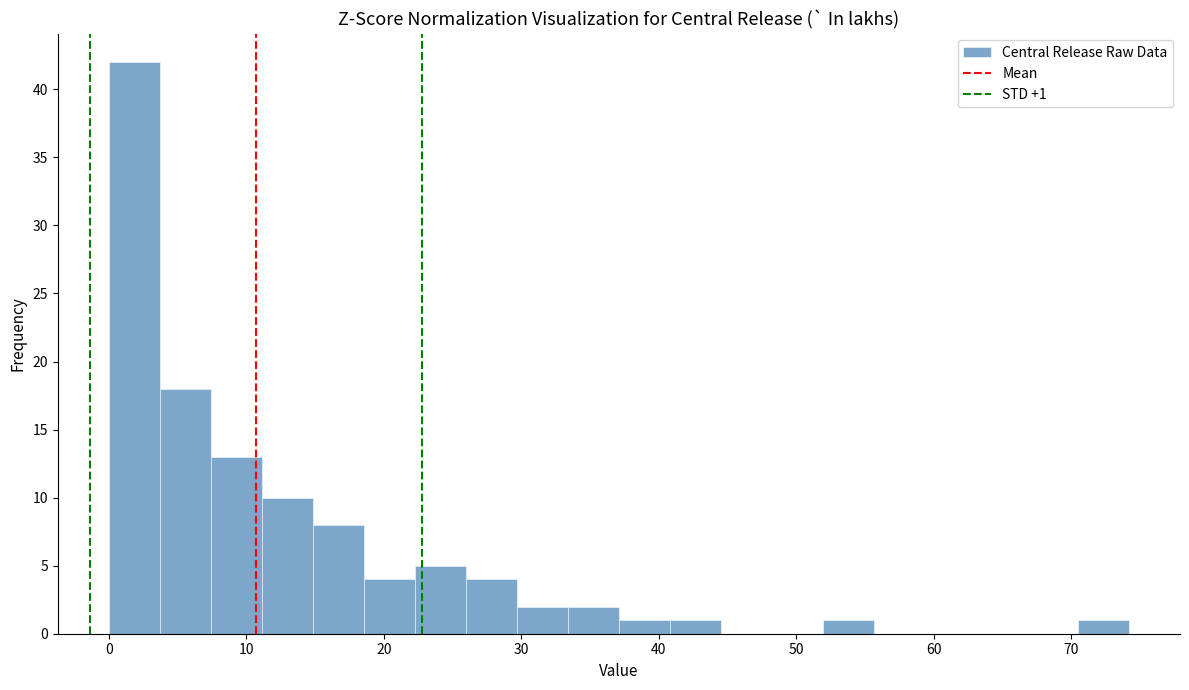

Around what value on the x-axis is the tallest bar? Give the approximate position of its centre, as read against the axis.

2